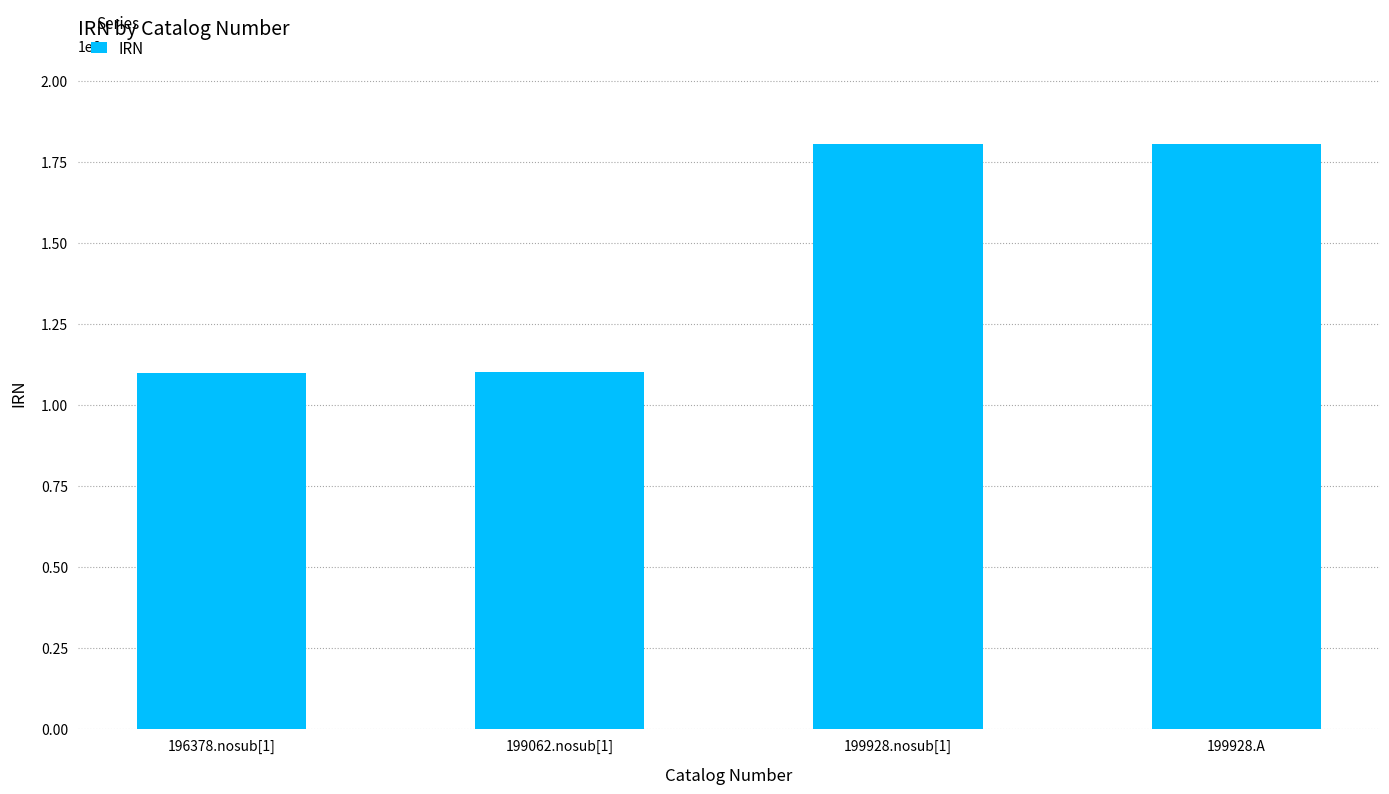

How many data points are less than 1807763?

2